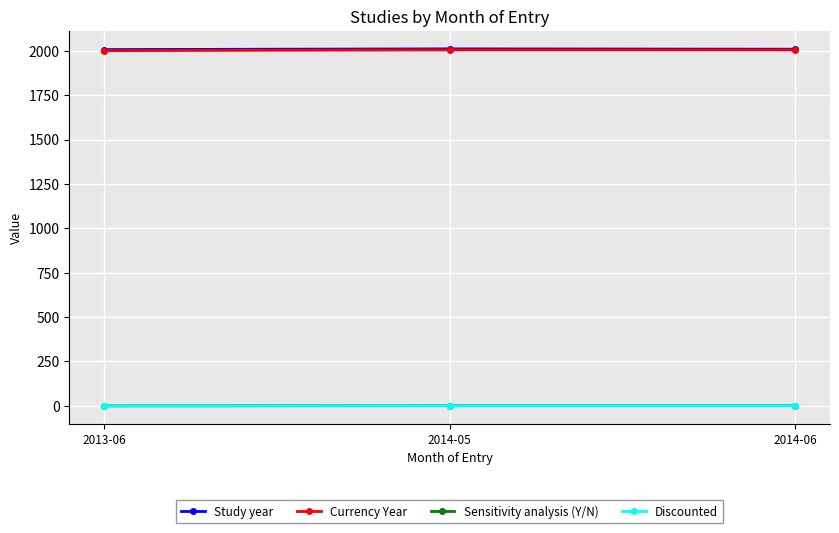

Is this an area chart (filled region under the line)?

No